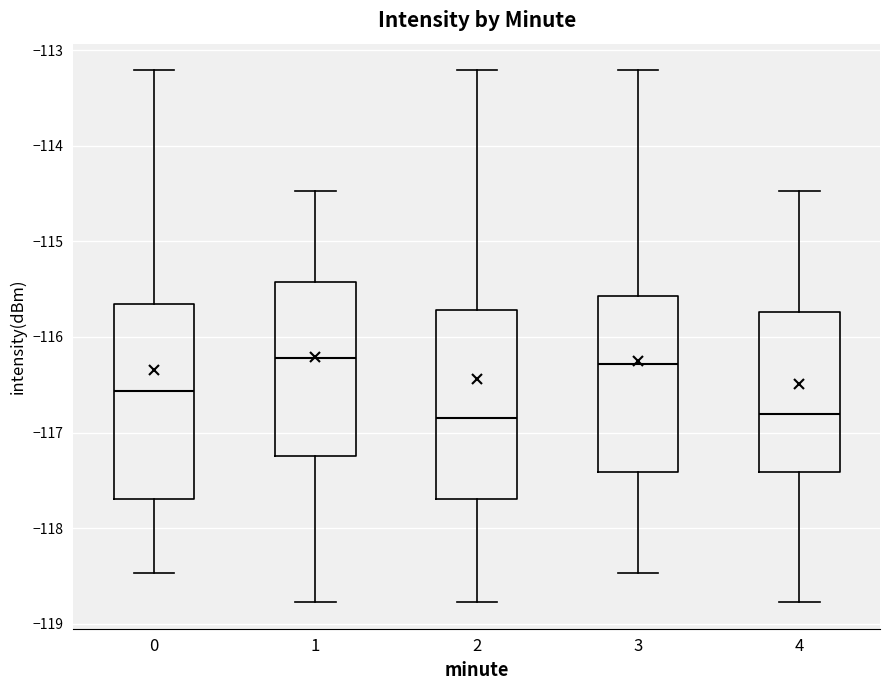

Where does the upper whisker of the box at x = 3 end on the y-axis? The values are not printed on the chart, so give them approximately, as read against the axis.

-113.2